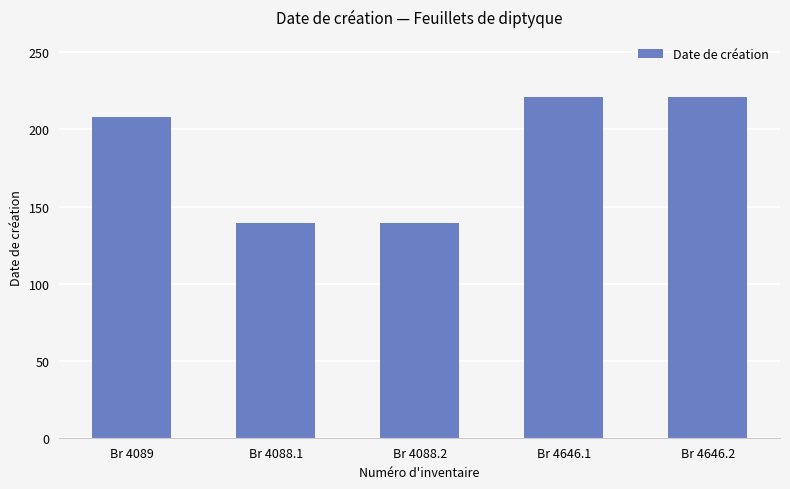

What is the ratio of the value at Br 4646.2 to the value at Br 4089?

1.1